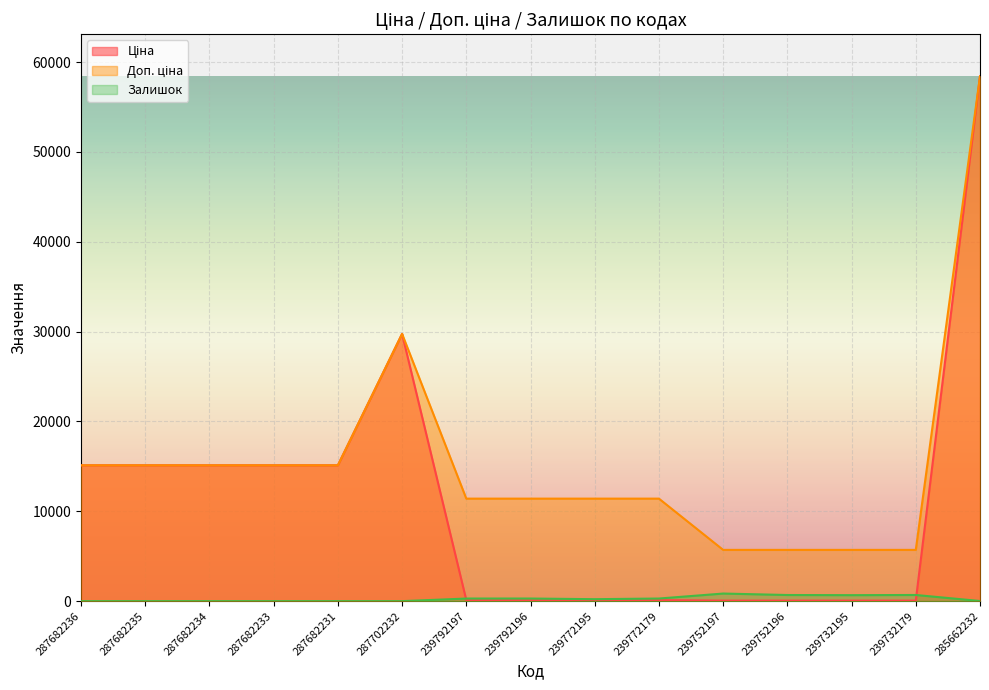

True or false: Залишок and Доп. ціна cross at least once.

False